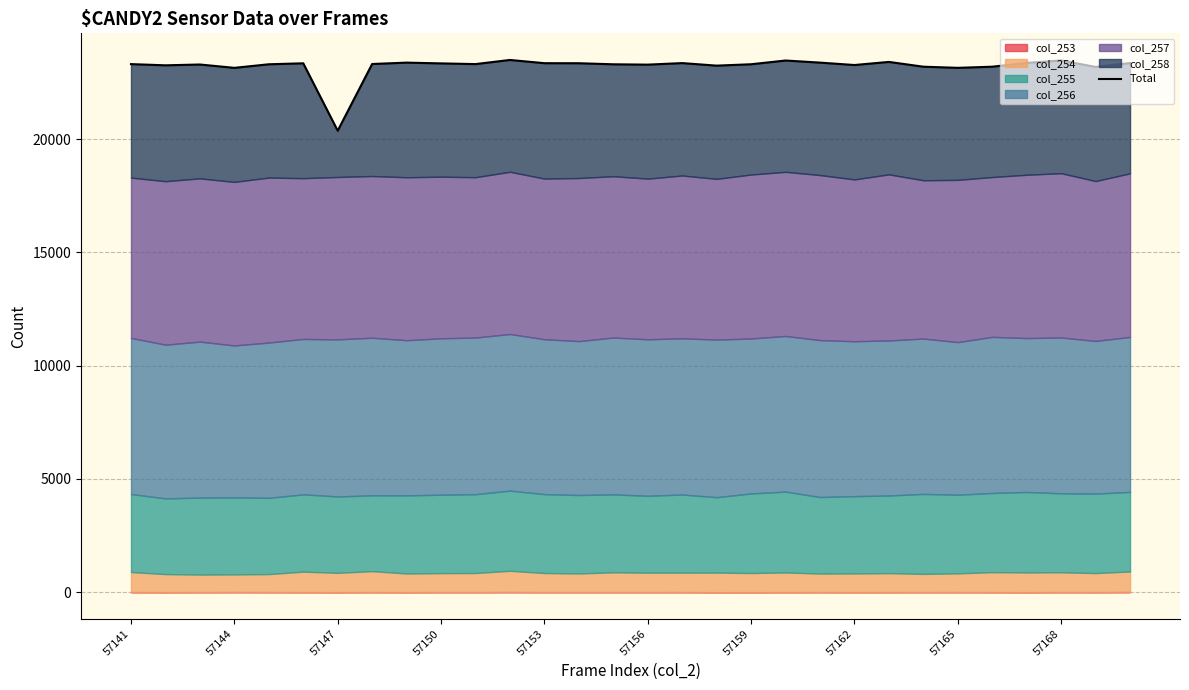

True or false: the data shows 15993 at 28.

False